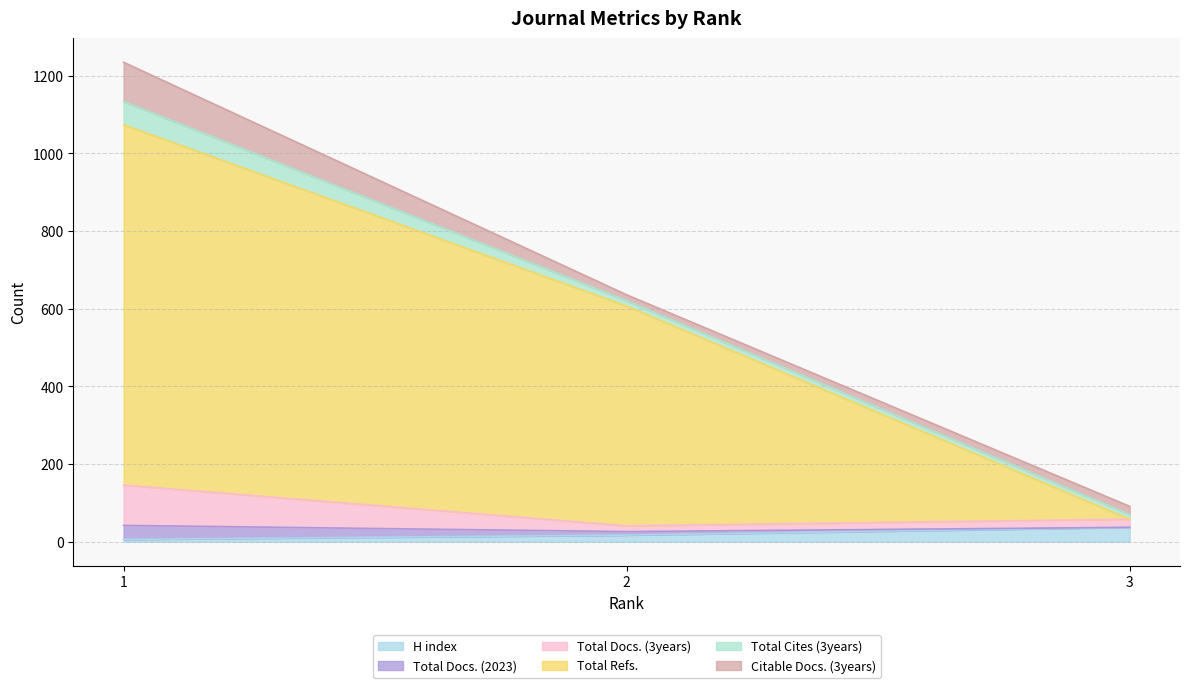

How many values in the Total Docs. (3years) series exceed 58?

1